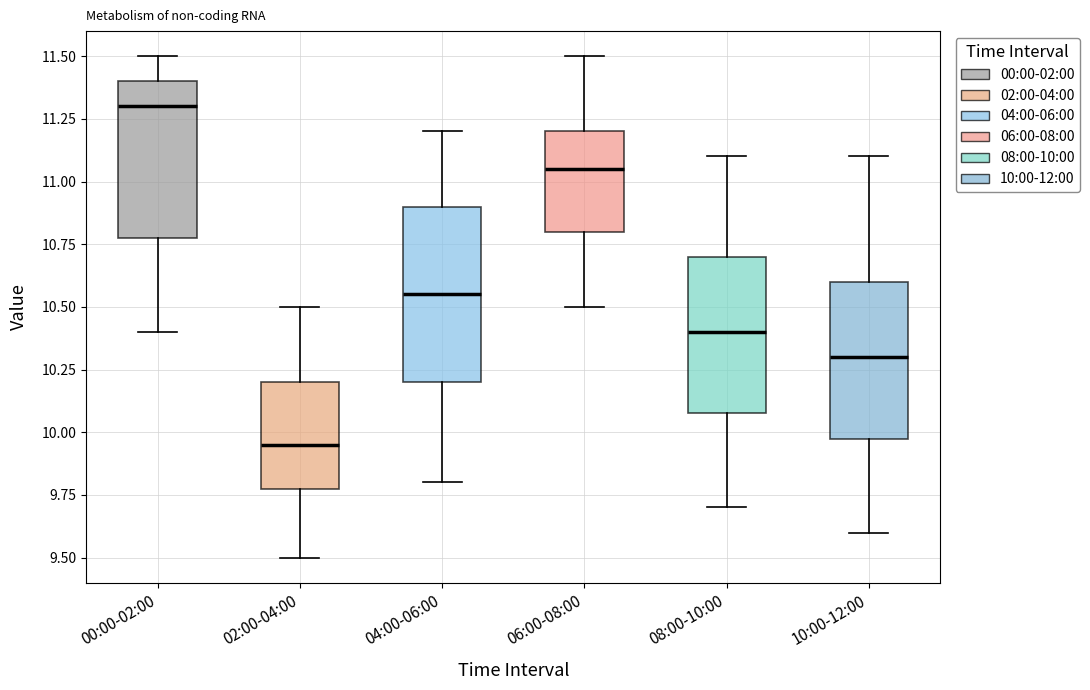

Where does the lower whisker of the box for 02:00-04:00 end on the y-axis? The values are not printed on the chart, so give them approximately, as read against the axis.

9.50